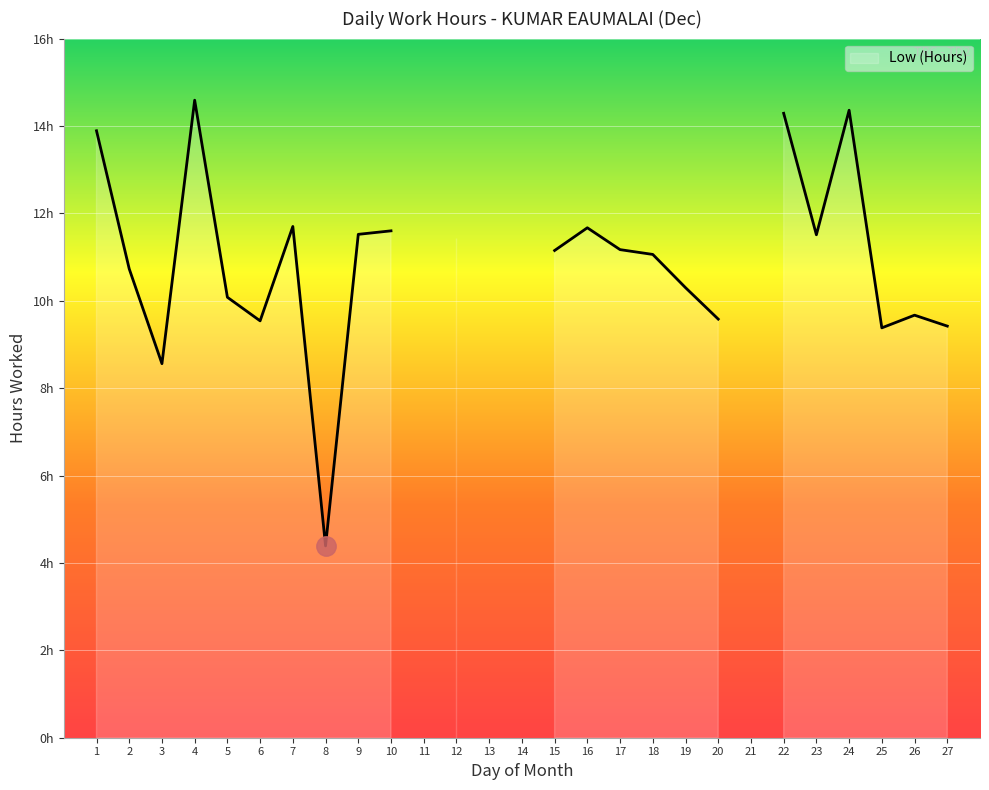

True or false: the data has more than 2 interior local peaks.

True